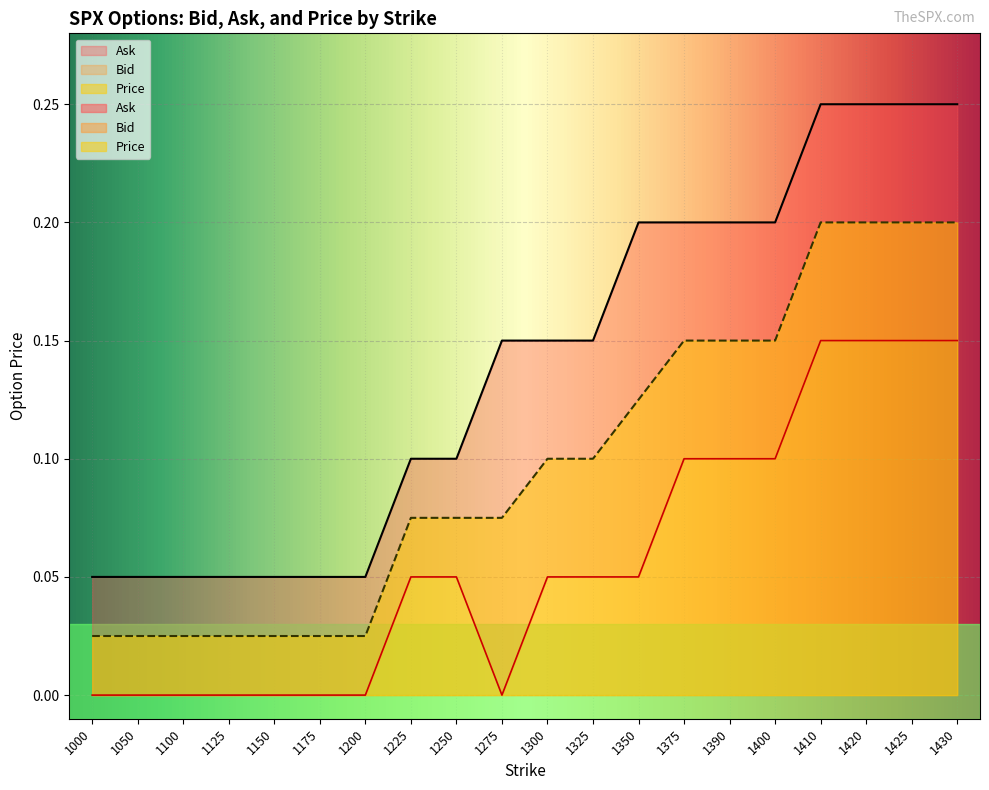

How many values in Bid are above zero?

12